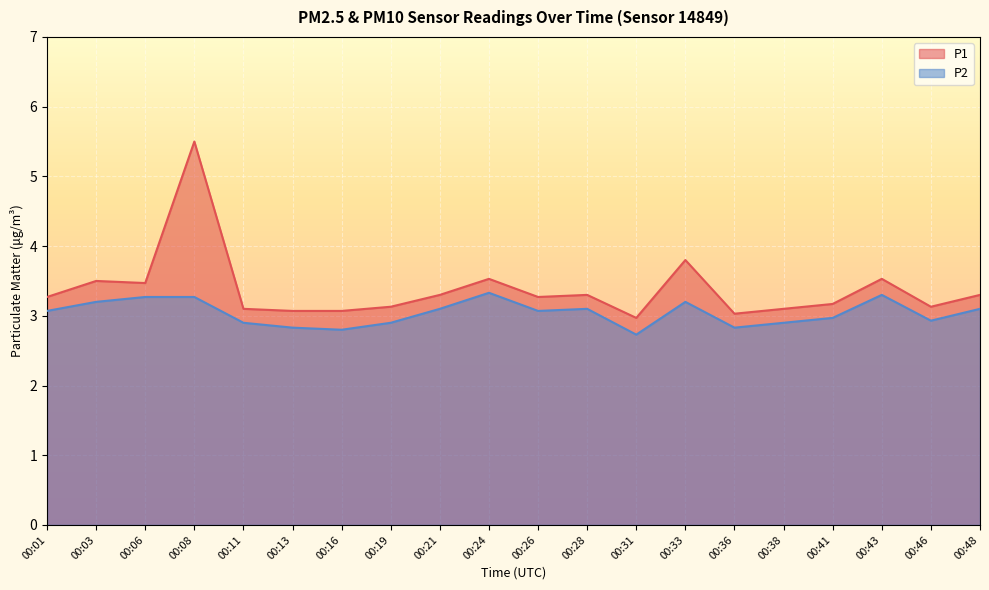

Reading left to right, transcribe all the data shown in this chart.

P1: 00:01=3.3	00:03=3.5	00:06=3.5	00:08=5.5	00:11=3.1	00:13=3.1	00:16=3.1	00:19=3.1	00:21=3.3	00:24=3.5	00:26=3.3	00:28=3.3	00:31=3.0	00:33=3.8	00:36=3.0	00:38=3.1	00:41=3.2	00:43=3.5	00:46=3.1	00:48=3.3
P2: 00:01=3.1	00:03=3.2	00:06=3.3	00:08=3.3	00:11=2.9	00:13=2.8	00:16=2.8	00:19=2.9	00:21=3.1	00:24=3.3	00:26=3.1	00:28=3.1	00:31=2.7	00:33=3.2	00:36=2.8	00:38=2.9	00:41=3.0	00:43=3.3	00:46=2.9	00:48=3.1